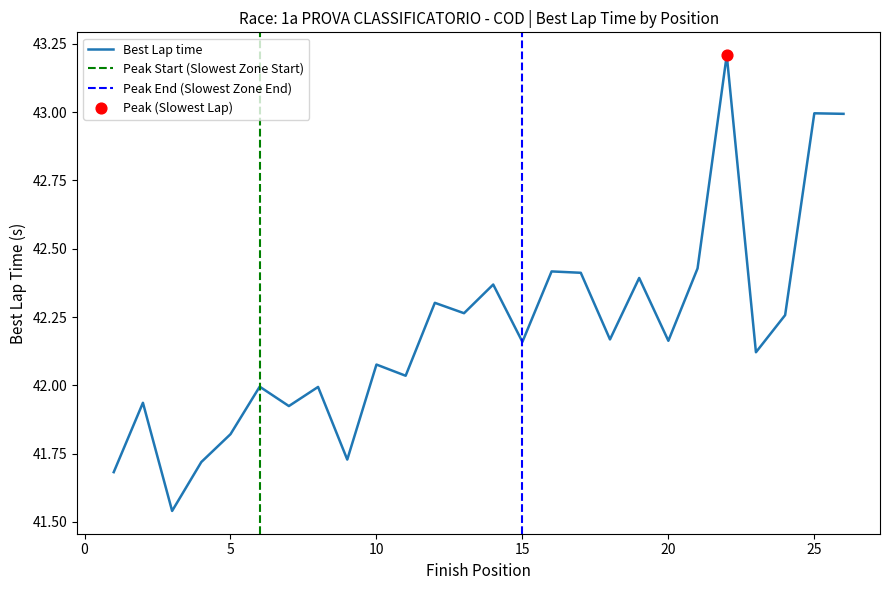

What is the change in value from 9 to 26?

+1.3